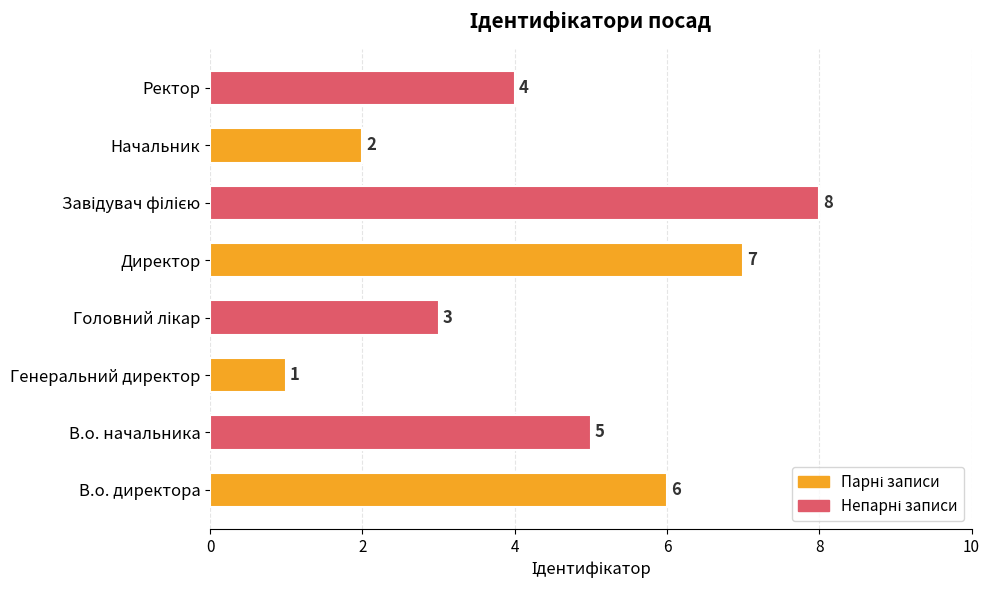

Approximately how many times larger is the value at Ректор compared to В.о. директора?

0.7